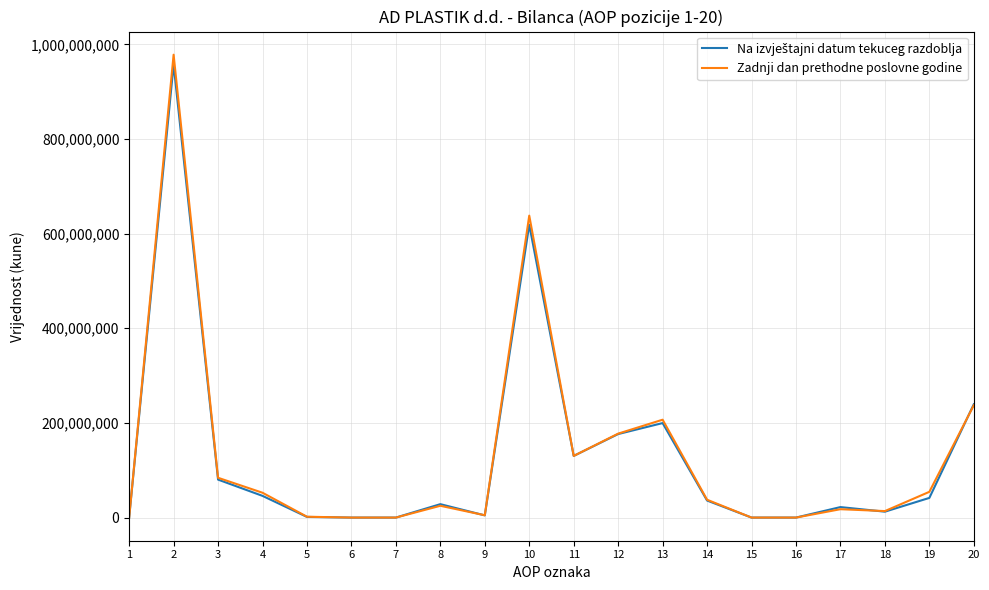

What is the highest value of the Zadnji dan prethodne poslovne godine series?

978056810